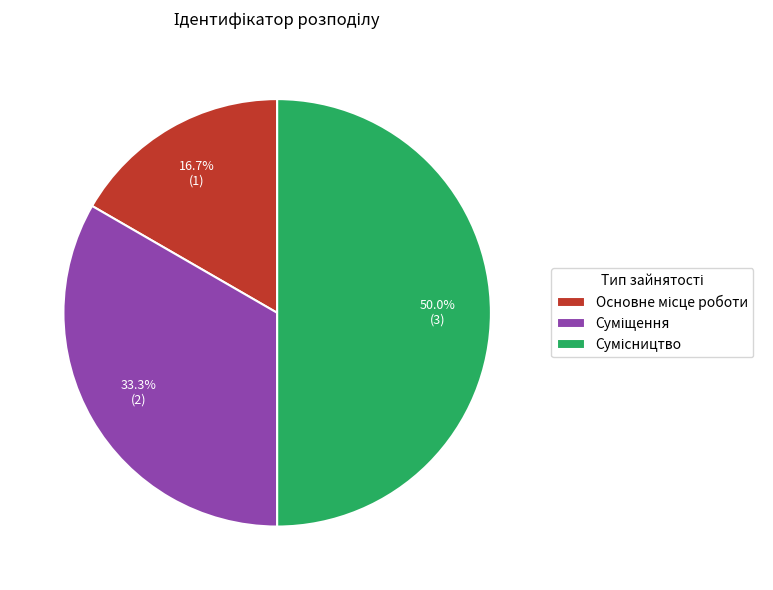

Count the number of slices in the pie.

3